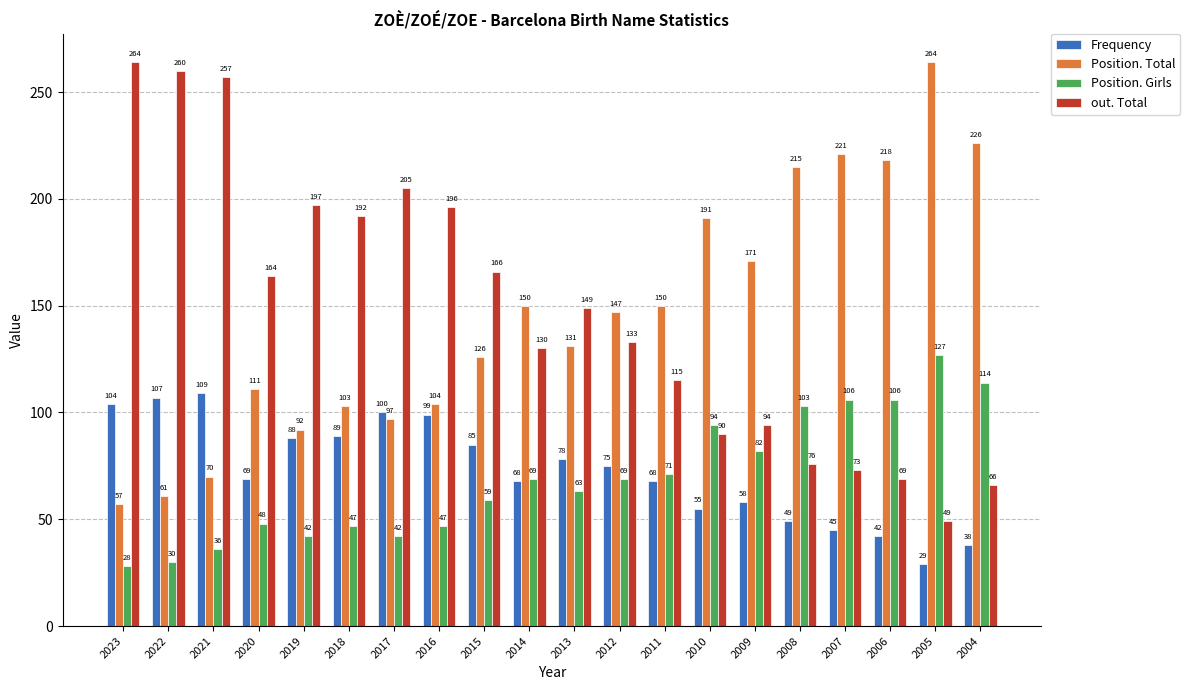

How many bars are there in total?

80